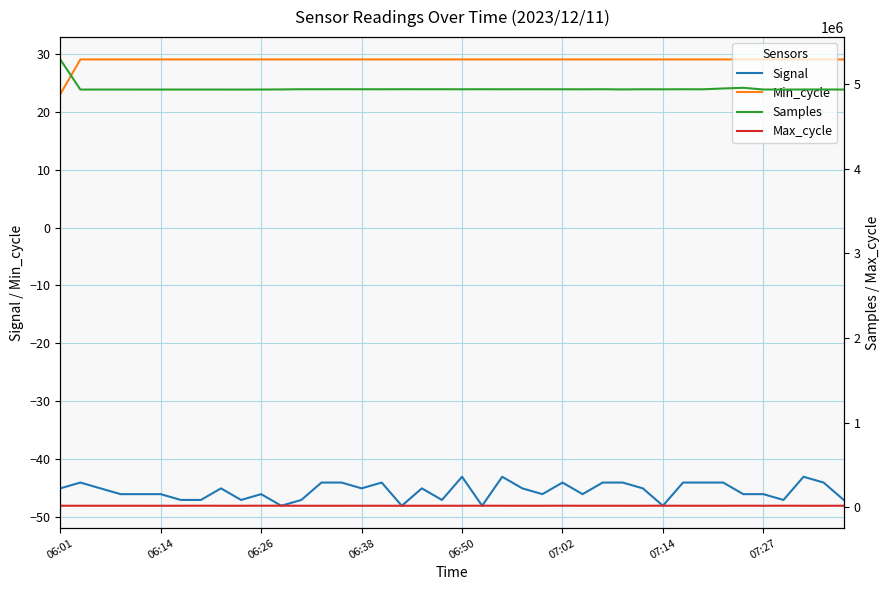

Is it true that Signal equals -64 at 06:26?

False